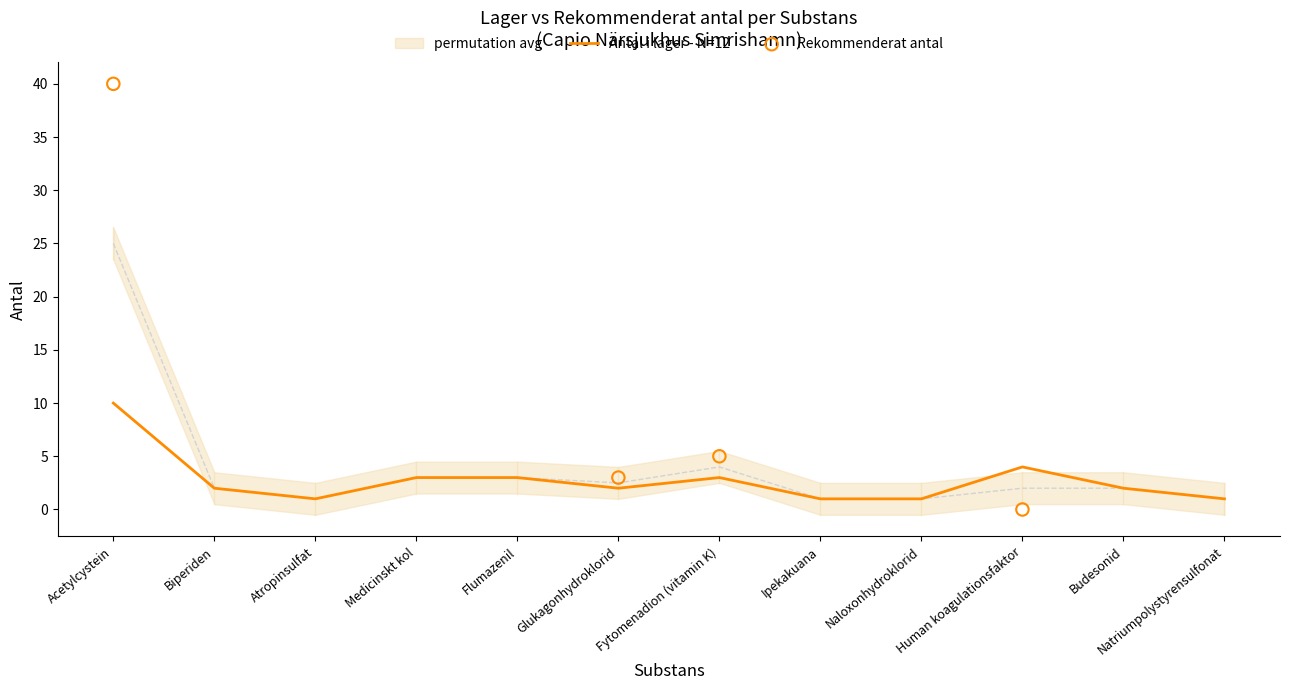

Where is Antal i lager - N=12 nearest to the value 5?

Human koagulationsfaktor